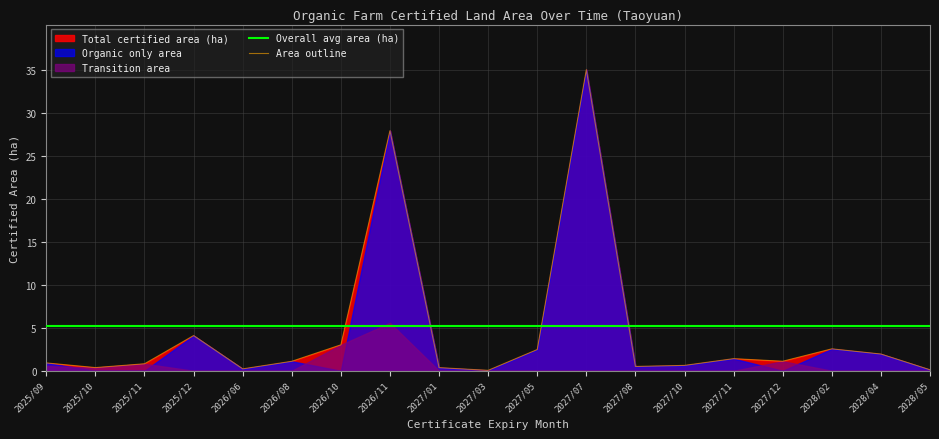

Which category has the lowest value in the Overall avg area (ha) series?

2025/09